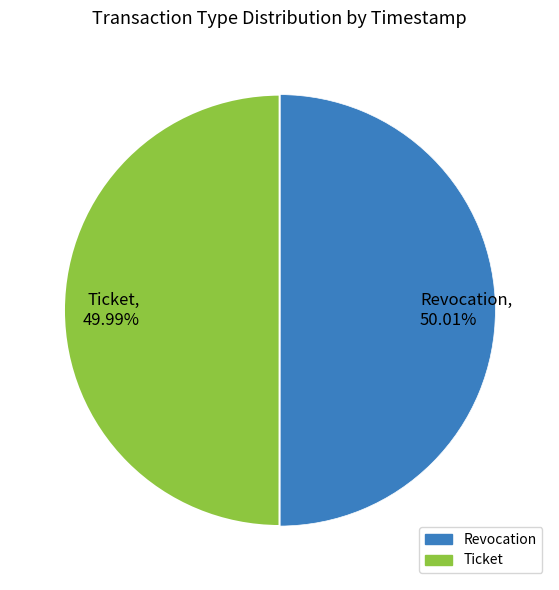

How many segments does this pie chart have?

2